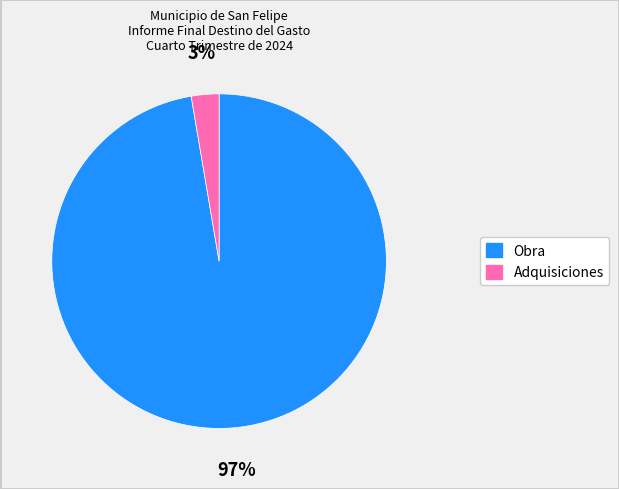

Which slice is the smallest?

Adquisiciones